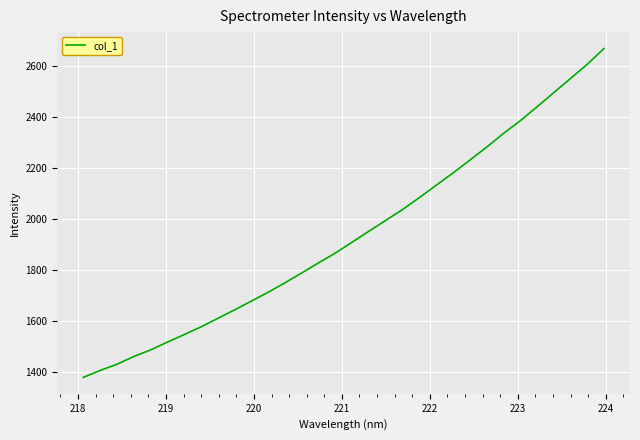

What is the smallest value displayed?

1380.0